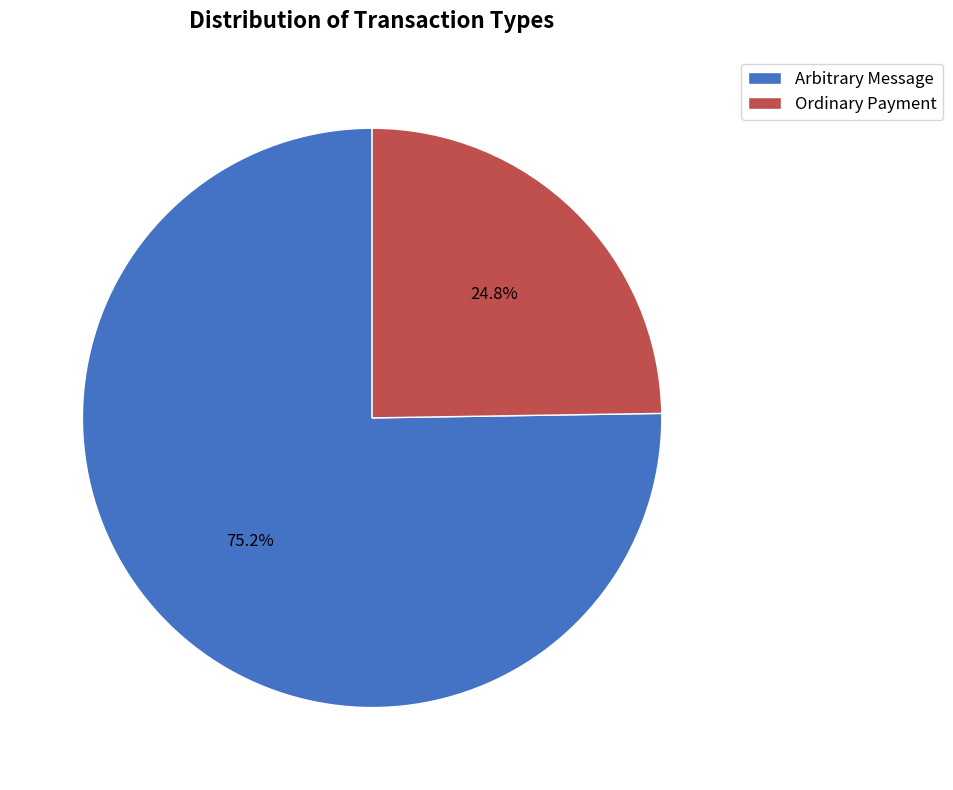

Is it true that Arbitrary Message is 75% of the pie?

True